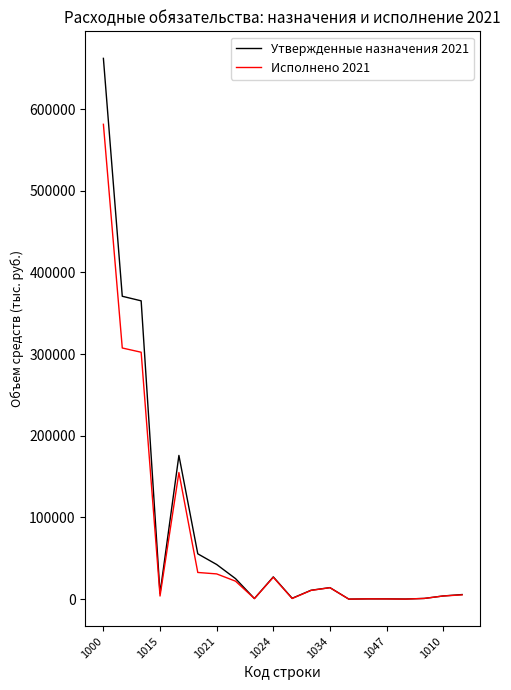

List the series in order of their peak value, lowest first.

Исполнено 2021, Утвержденные назначения 2021